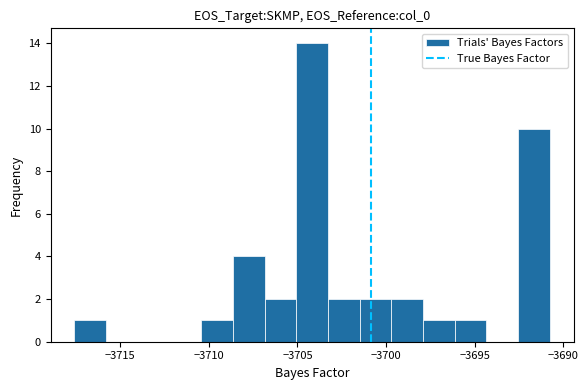

Around what value on the x-axis is the tallest bar? Give the approximate position of its centre, as read against the axis.

-3704.0